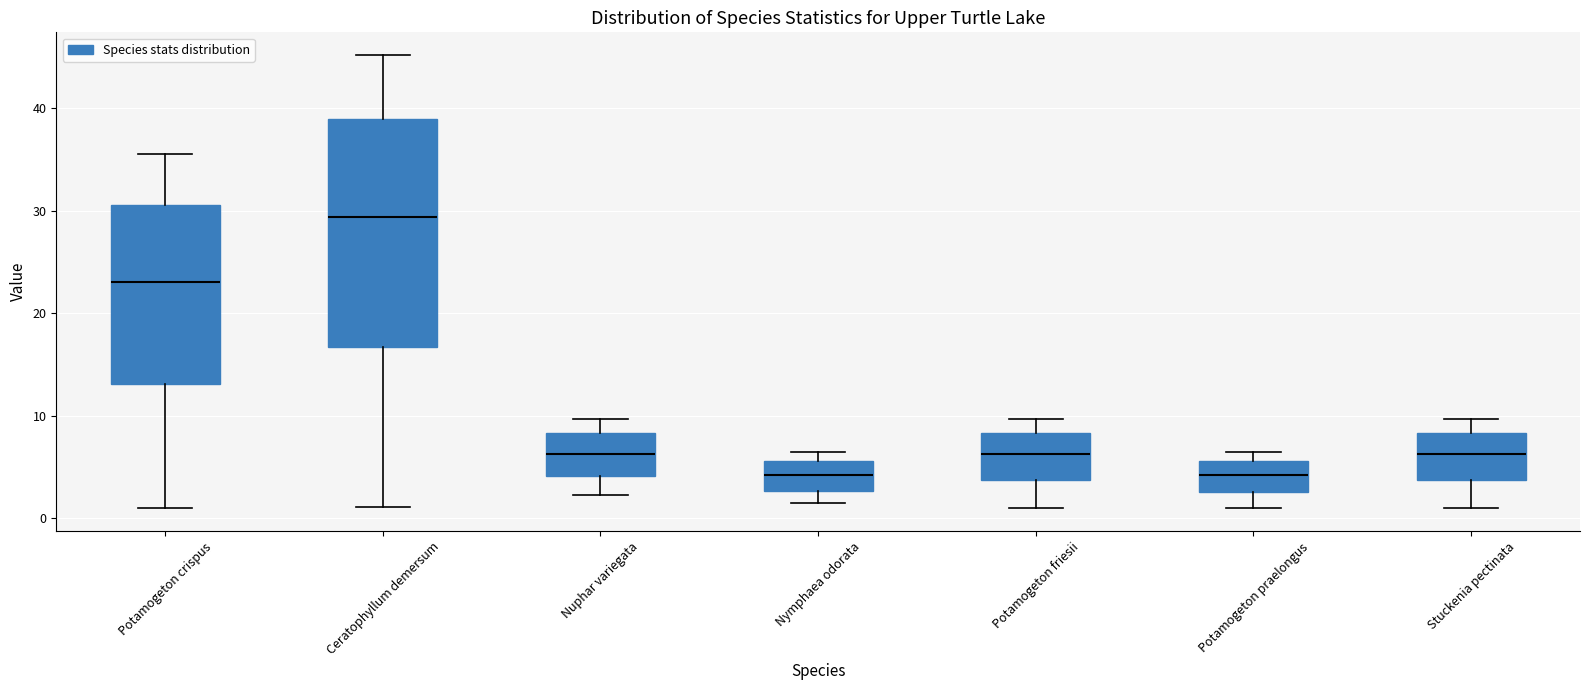

Comparing the boxes themselves (not the whiskers), which one is the tallest?

Ceratophyllum demersum